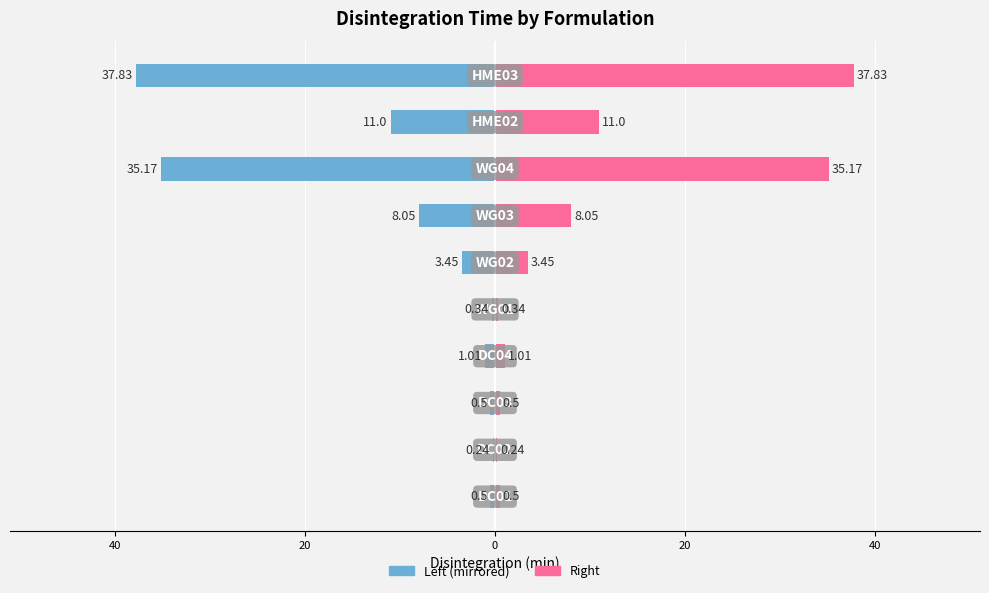

The value of Disintegration (min) (right) at 0 is 1.0. True or false?

True